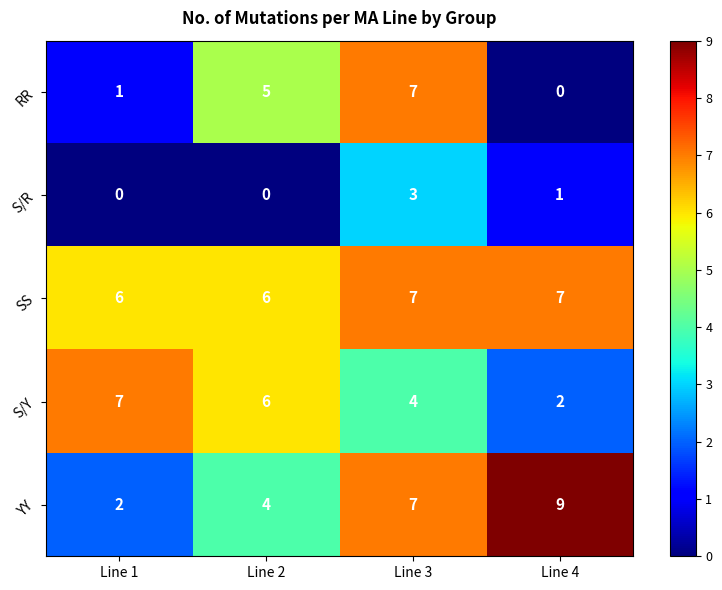

What is the sum of all S/Y values?

19